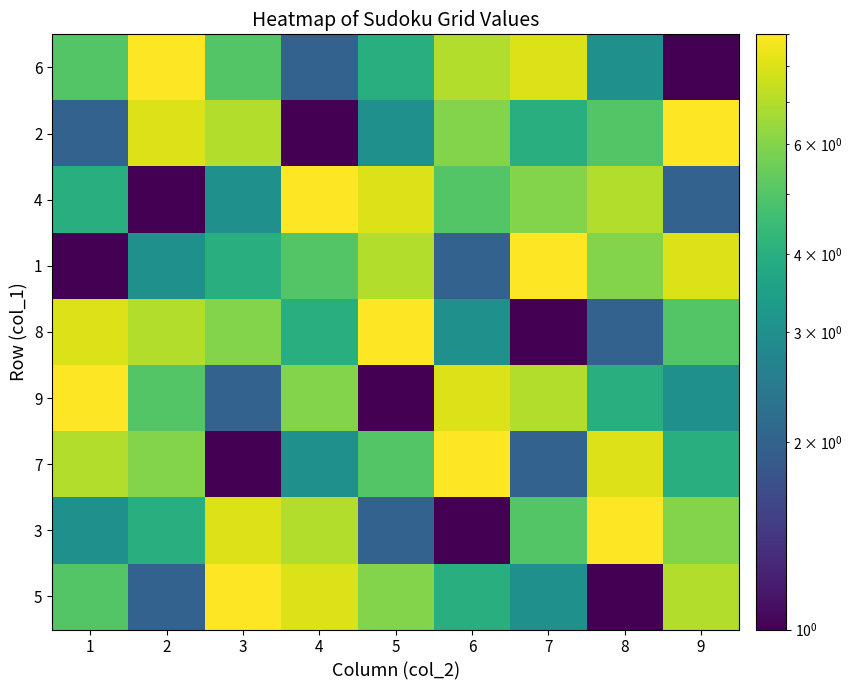

Rank the series by their maximum value, from highest to lowest.

6, 2, 4, 1, 8, 9, 7, 3, 5